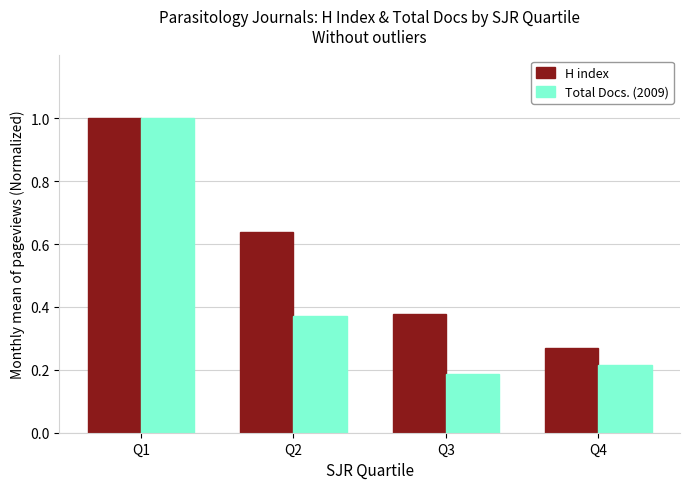

What value does the Total Docs. (2009) series have at Q1?

1.0